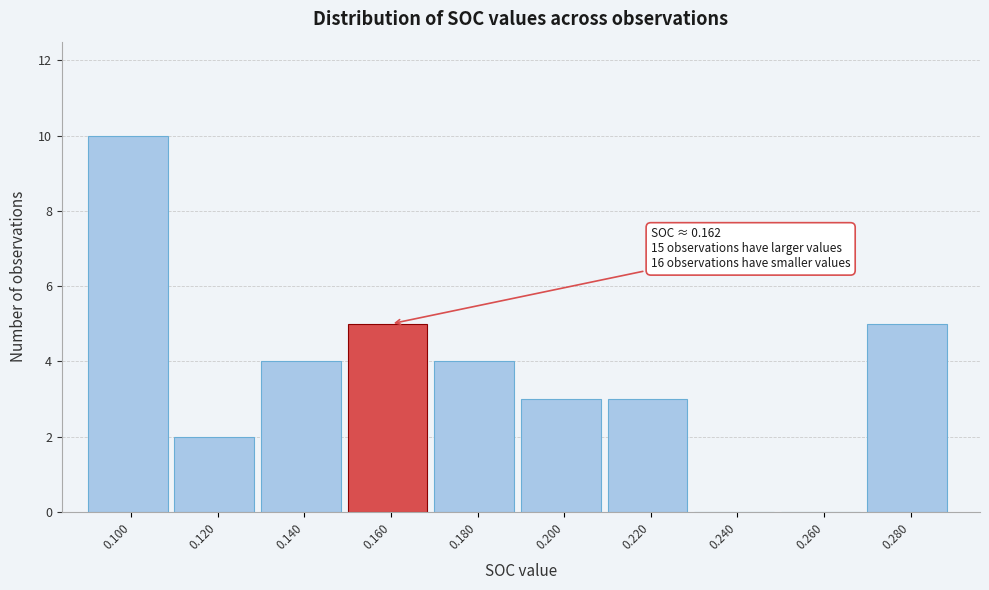

Reading left to right, what are all the values shown in this chart?

0.100=10	0.120=2	0.140=4	0.160=5	0.180=4	0.200=3	0.220=3	0.240=0	0.260=0	0.280=5